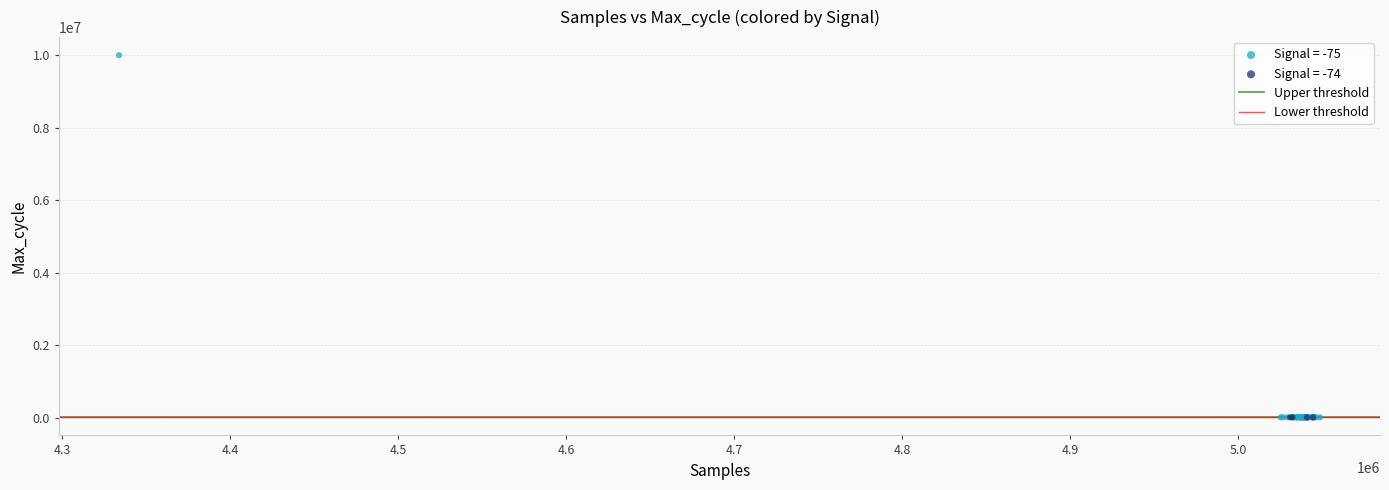

Which series reaches the maximum Y coordinate?

Signal = -75